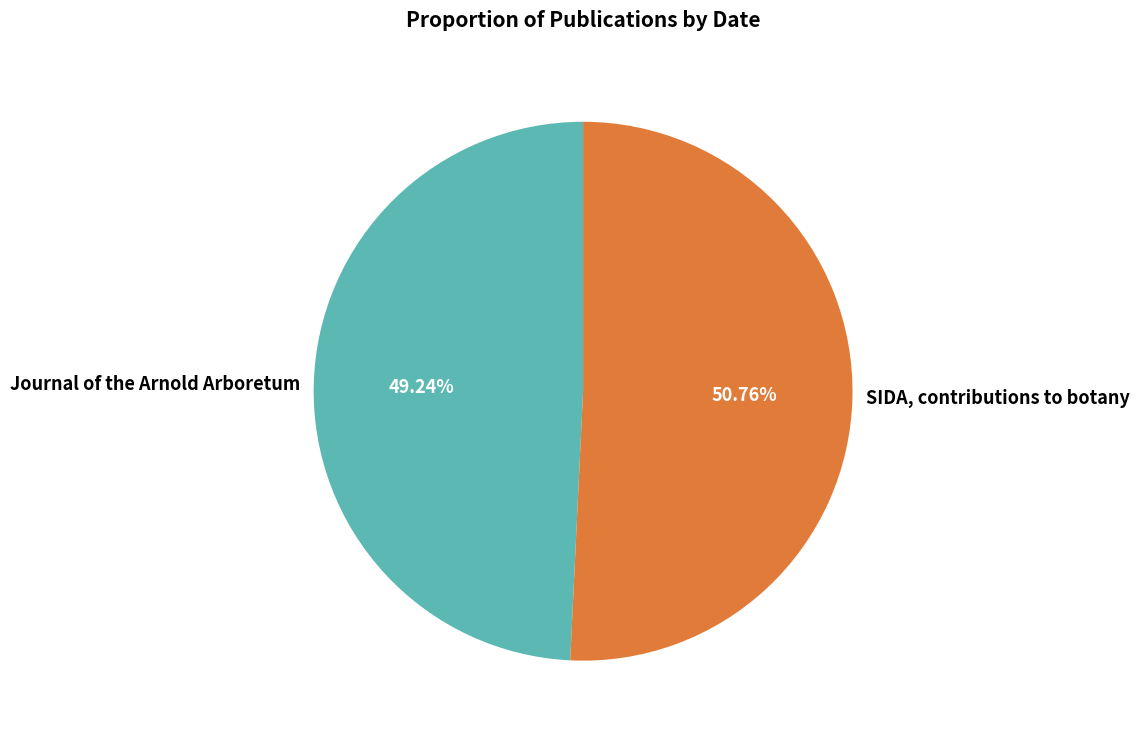

Which has a higher value, Journal of the Arnold Arboretum or SIDA, contributions to botany?

SIDA, contributions to botany